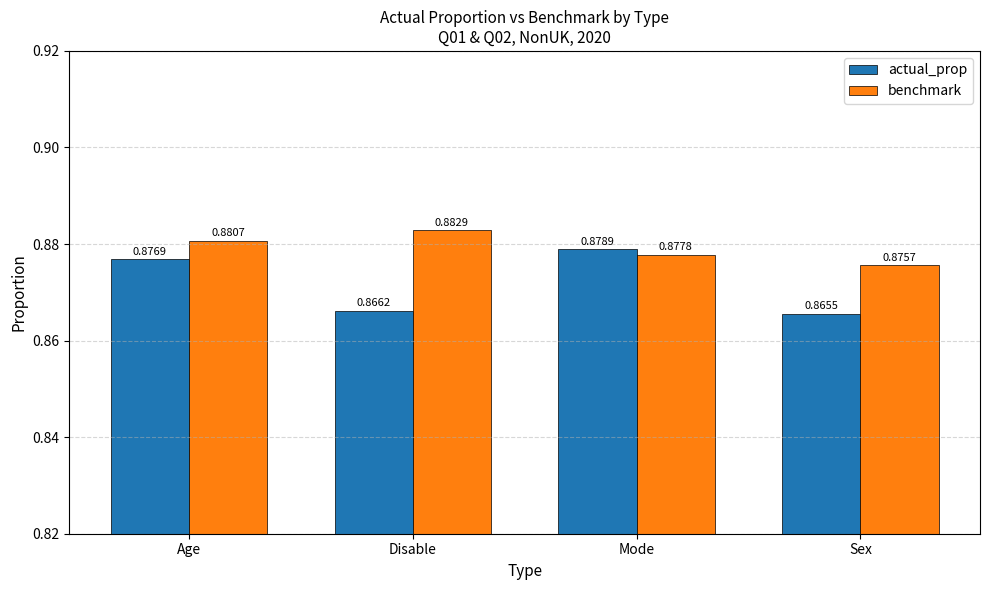

At how many categories does at least one series exceed 0?

4